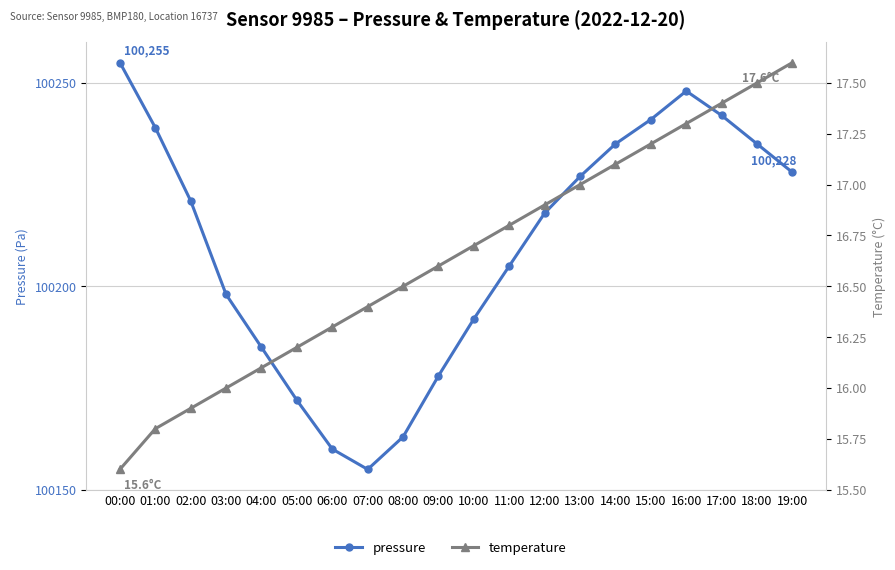

What is the difference between the highest and lowest values at 08:00?

100146.5